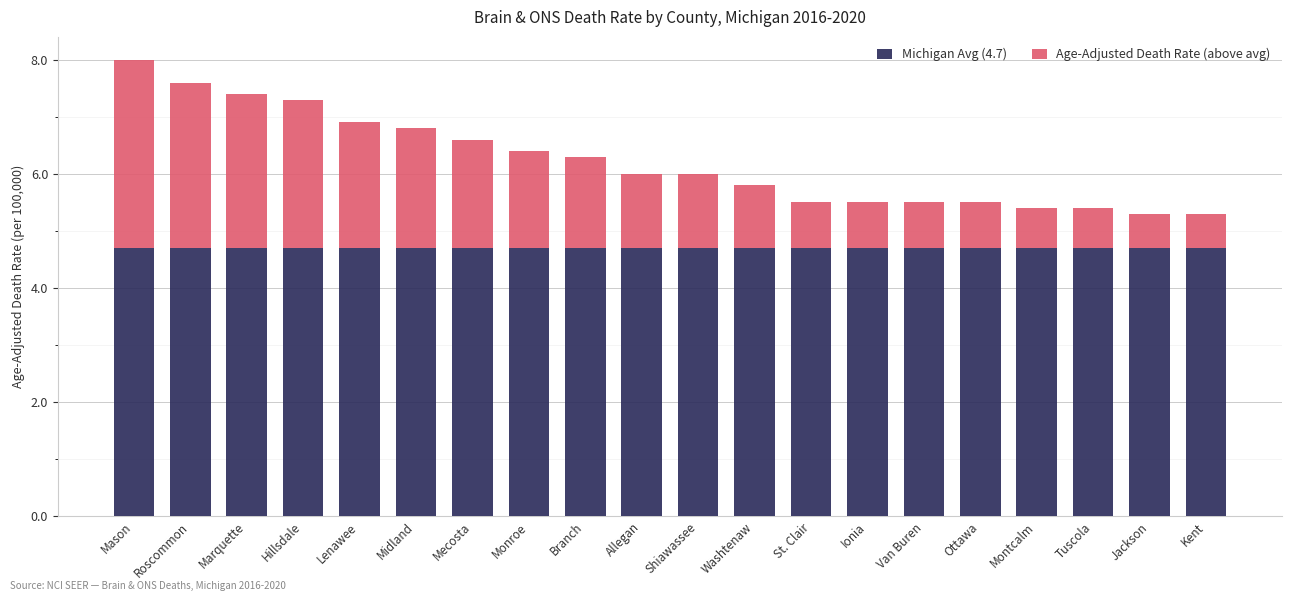

What is the total value across all series at Roscommon?

7.6